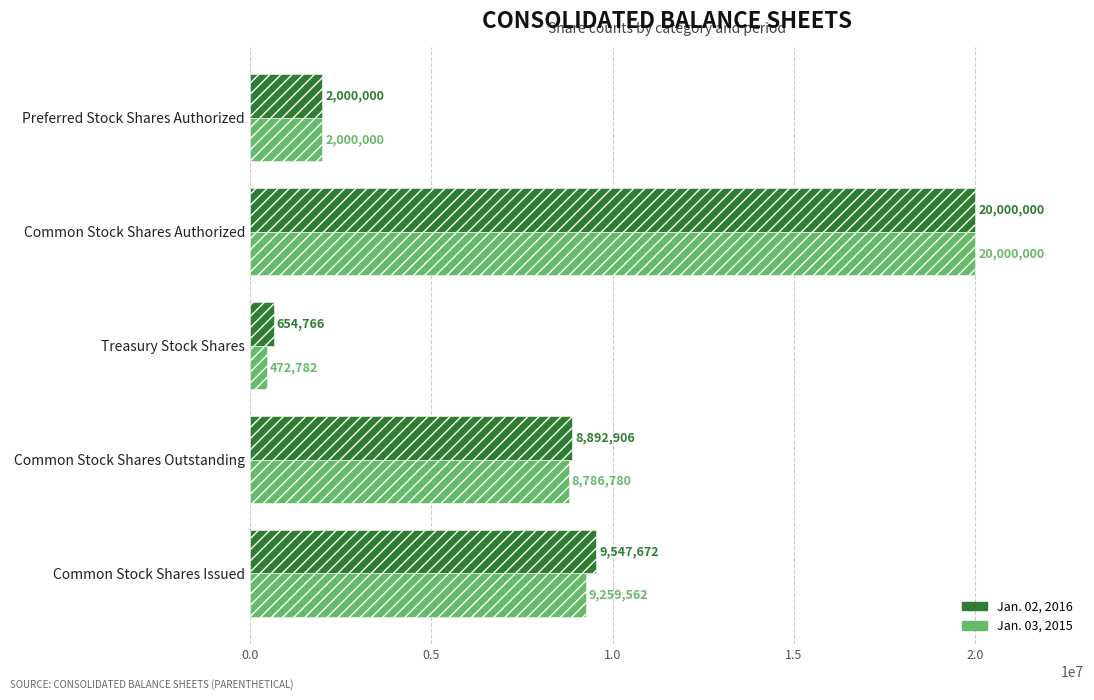

How many distinct data groups are displayed?

2